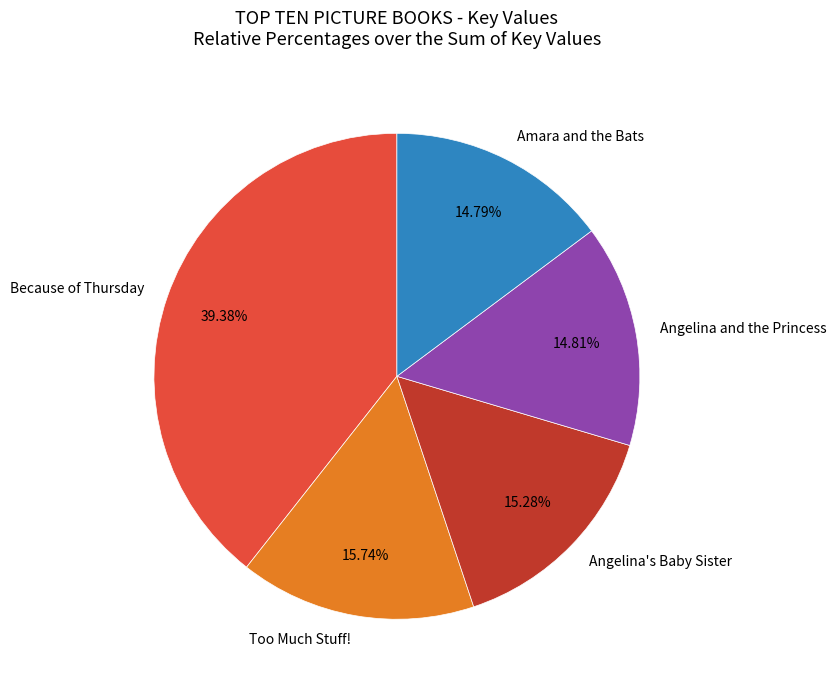

Is the sum of Because of Thursday and Amara and the Bats greater than half?

Yes